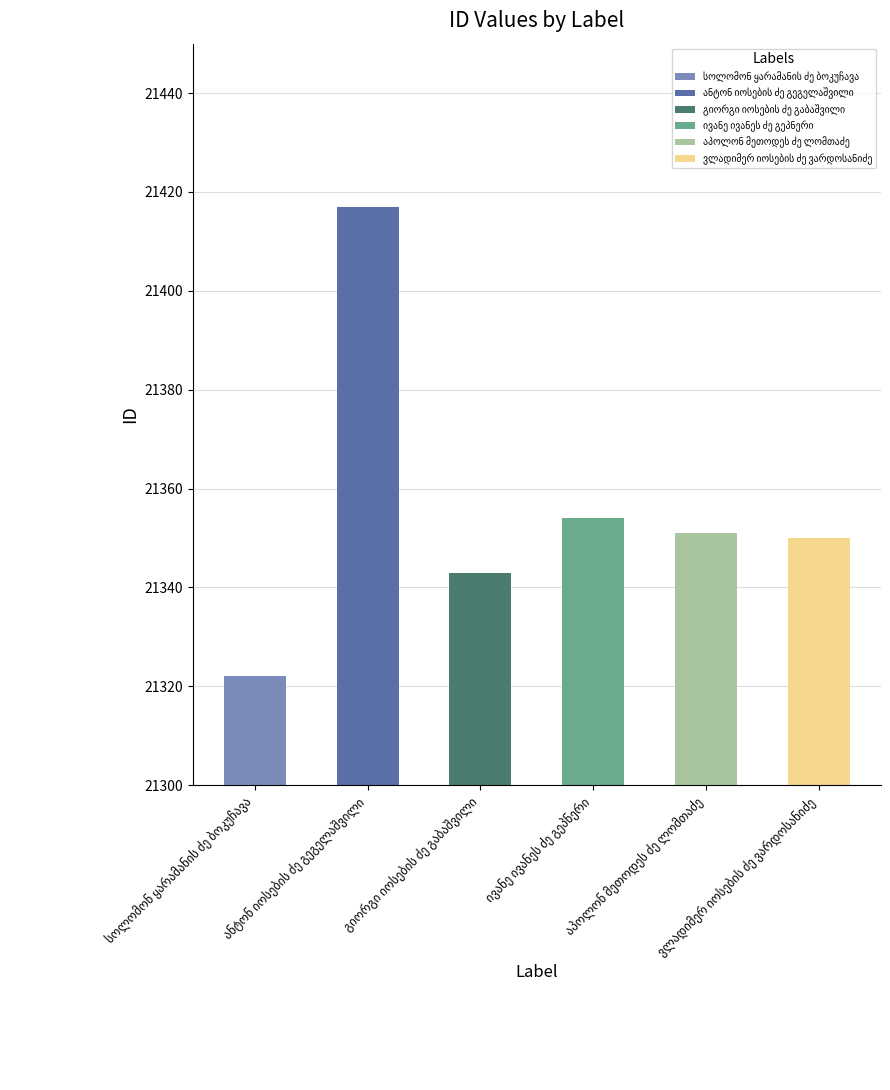

What is the sum of the values at ვლადიმერ იოსების ძე ვარდოსანიძე and ივანე ივანეს ძე გეპნერი?

42704